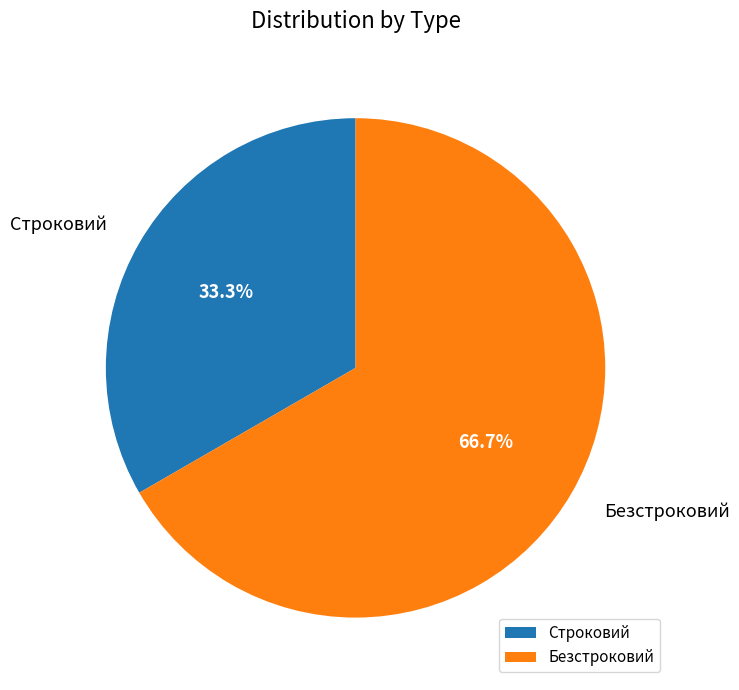

How many segments does this pie chart have?

2